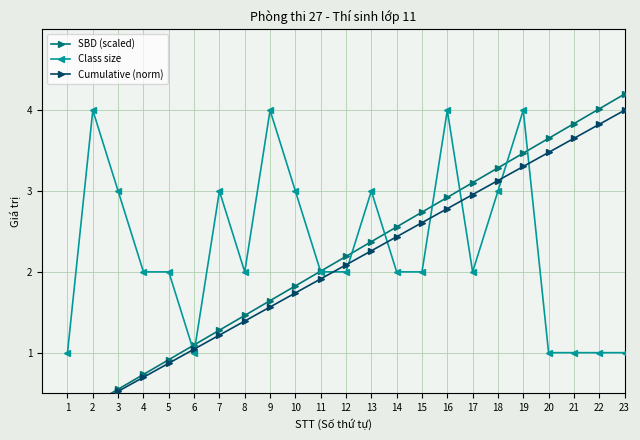

Between 18 and 16, which is larger?

18